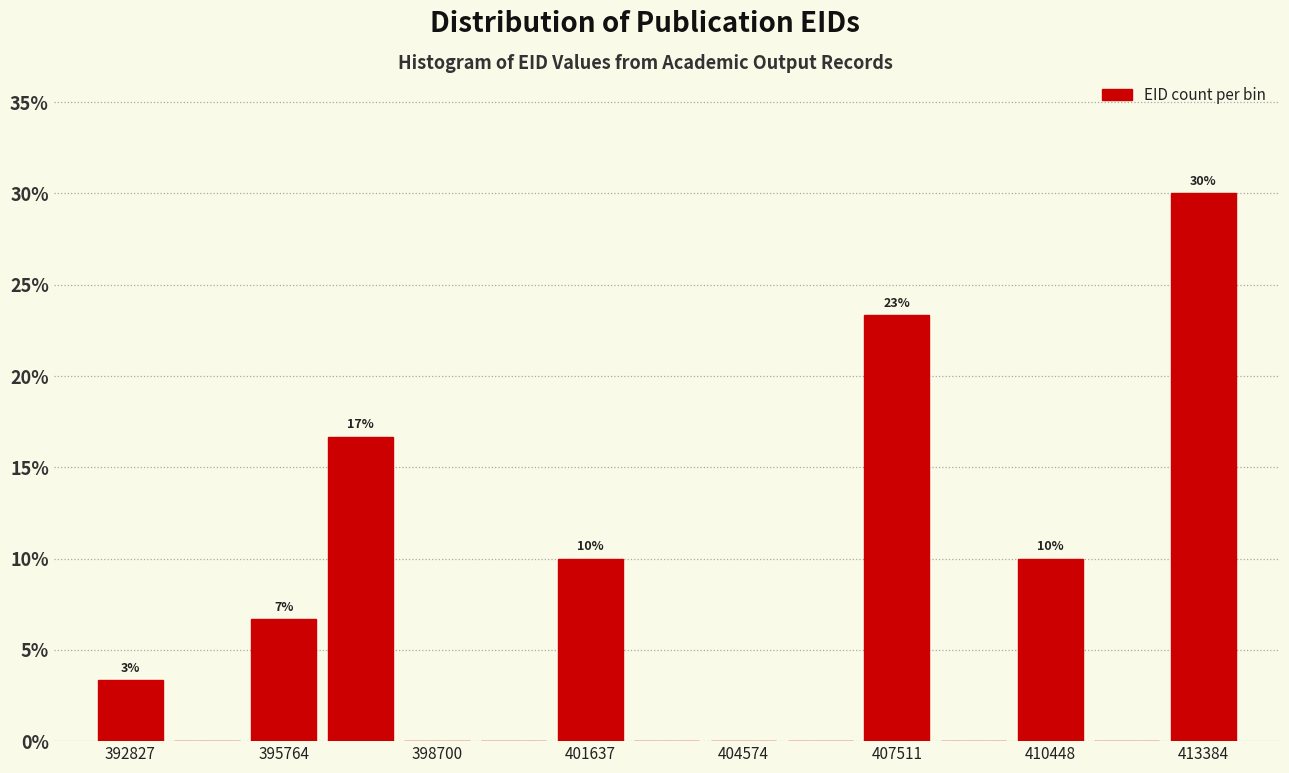

Around what value on the x-axis is the tallest bar? Give the approximate position of its centre, as read against the axis.

413500